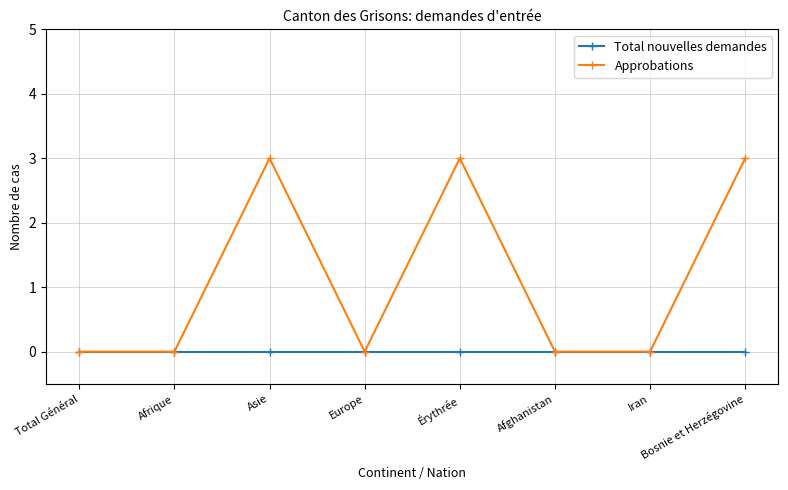

What is the total value across all series at Asie?

3